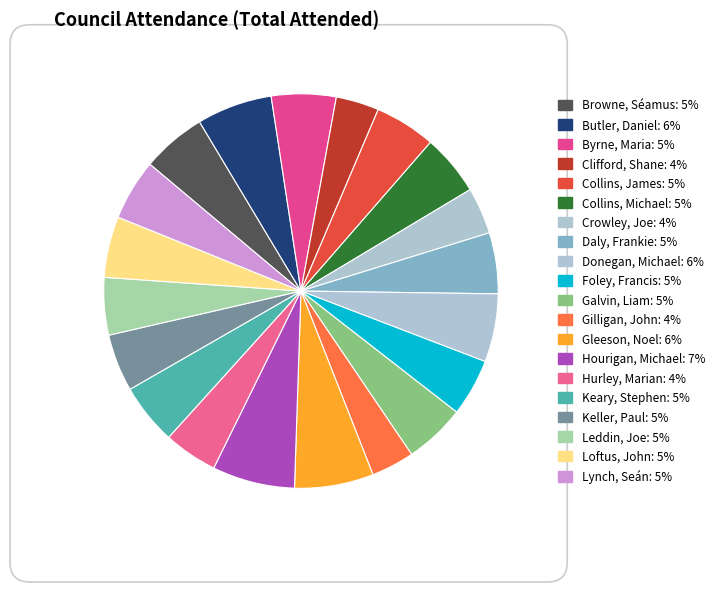

What is the largest slice in the pie chart?

Hourigan, Michael